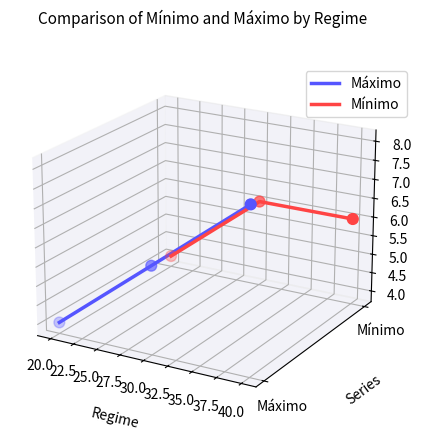

What are all the series names shown in the legend?

Máximo, Mínimo